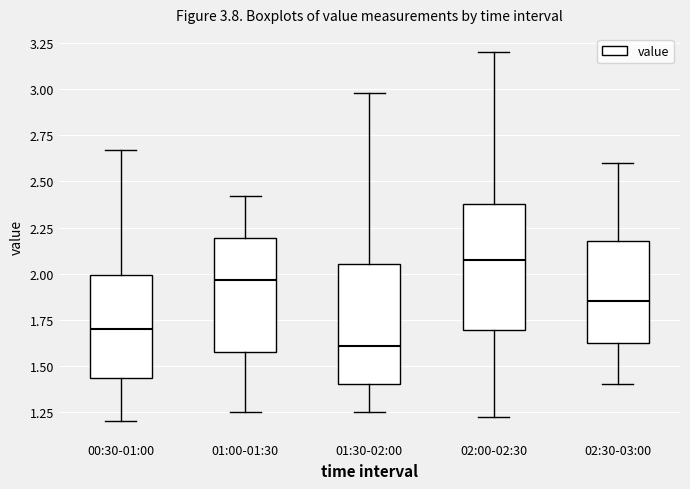

Reading left to right, transcribe this box plot: for each box, give where its median line is, the range the box spans, and where its two whiskers end, as read against the y-axis. The values are not printed on the chart, so give them approximately, as read against the axis.

00:30-01:00: median 1.70, box 1.45 to 2.00, whiskers 1.20 to 2.65
01:00-01:30: median 1.95, box 1.60 to 2.20, whiskers 1.25 to 2.40
01:30-02:00: median 1.60, box 1.40 to 2.05, whiskers 1.25 to 3.00
02:00-02:30: median 2.10, box 1.70 to 2.40, whiskers 1.20 to 3.20
02:30-03:00: median 1.85, box 1.65 to 2.20, whiskers 1.40 to 2.60